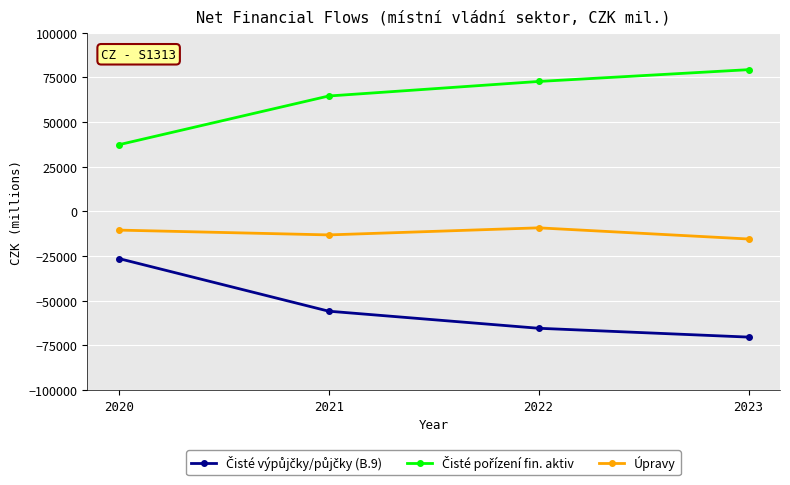

What is the total value across all series at 2022?

-1784